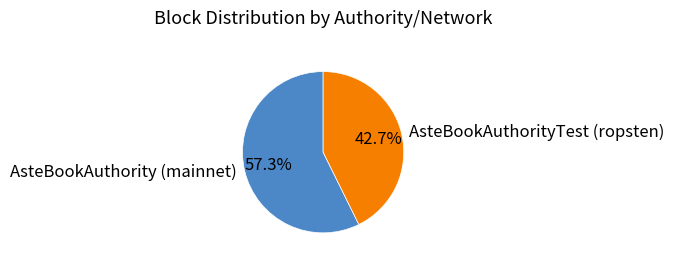

Which category has the biggest portion of the pie?

AsteBookAuthority (mainnet)